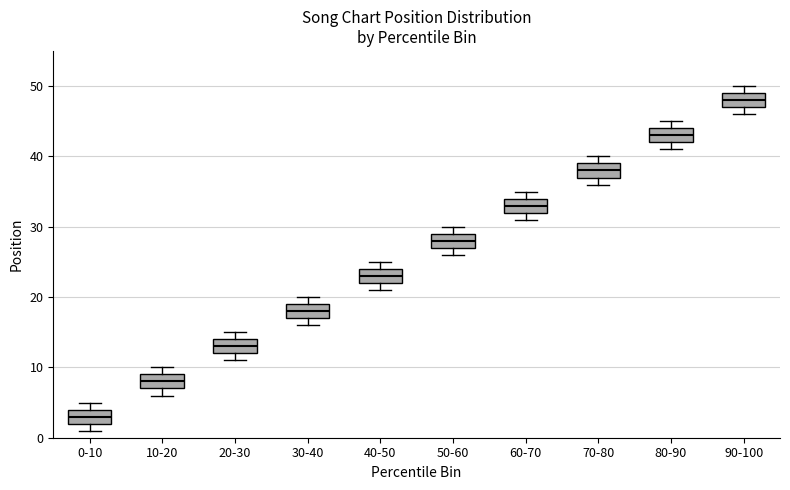

Reading left to right, transcribe this box plot: for each box, give where its median line is, the range the box spans, and where its two whiskers end, as read against the y-axis. The values are not printed on the chart, so give them approximately, as read against the axis.

0-10: median 3, box 2 to 4, whiskers 1 to 5
10-20: median 8, box 7 to 9, whiskers 6 to 10
20-30: median 13, box 12 to 14, whiskers 11 to 15
30-40: median 18, box 17 to 19, whiskers 16 to 20
40-50: median 23, box 22 to 24, whiskers 21 to 25
50-60: median 28, box 27 to 29, whiskers 26 to 30
60-70: median 33, box 32 to 34, whiskers 31 to 35
70-80: median 38, box 37 to 39, whiskers 36 to 40
80-90: median 43, box 42 to 44, whiskers 41 to 45
90-100: median 48, box 47 to 49, whiskers 46 to 50